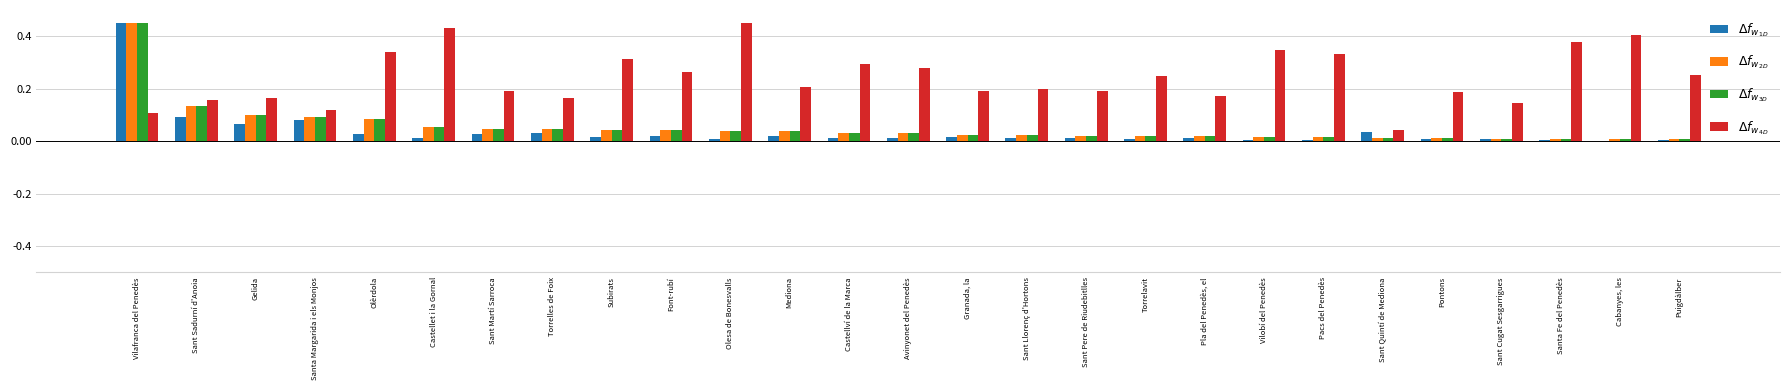

What is the difference between the highest and lowest values at Torrelles de Foix?

0.1